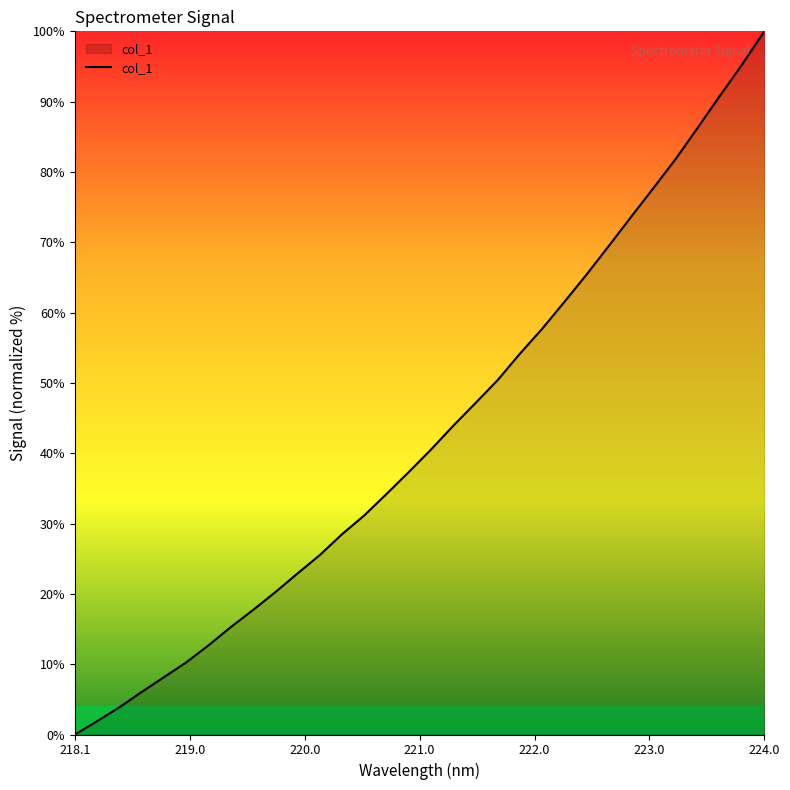

What is the greatest value displayed?

100.0